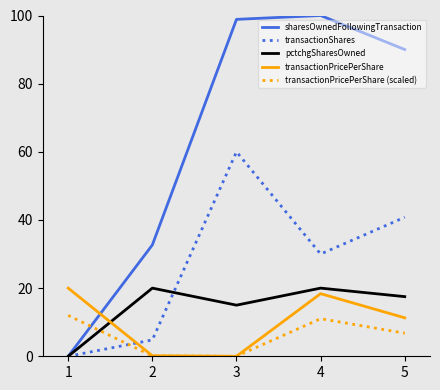

What is the spread (max minus min) of values at 3?

98.9